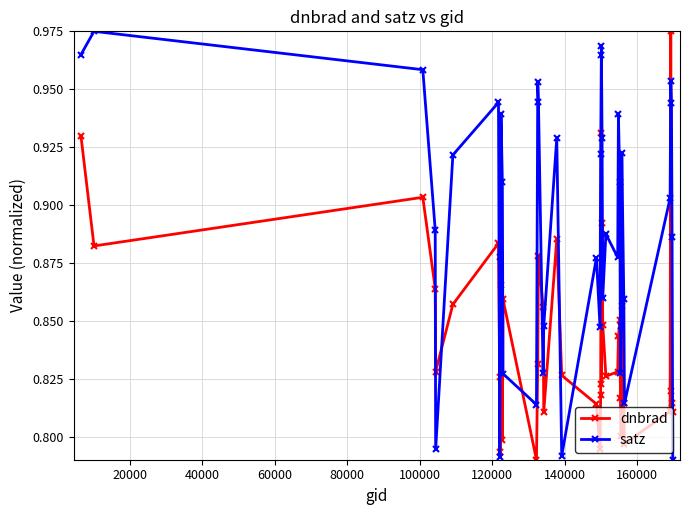

List the series in order of their overall mean, highest first.

satz, dnbrad